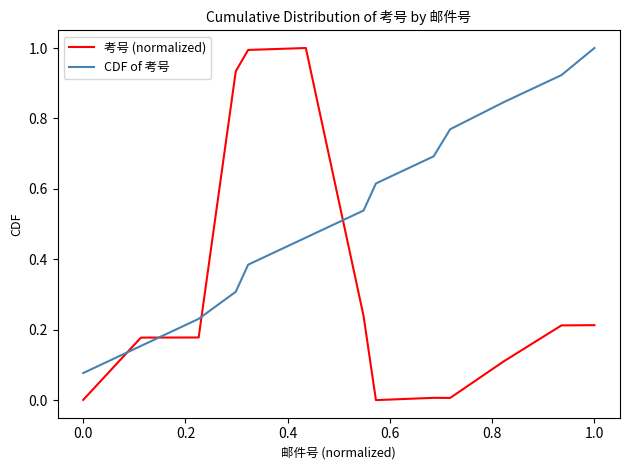

How many categories are shown in the chart?

13